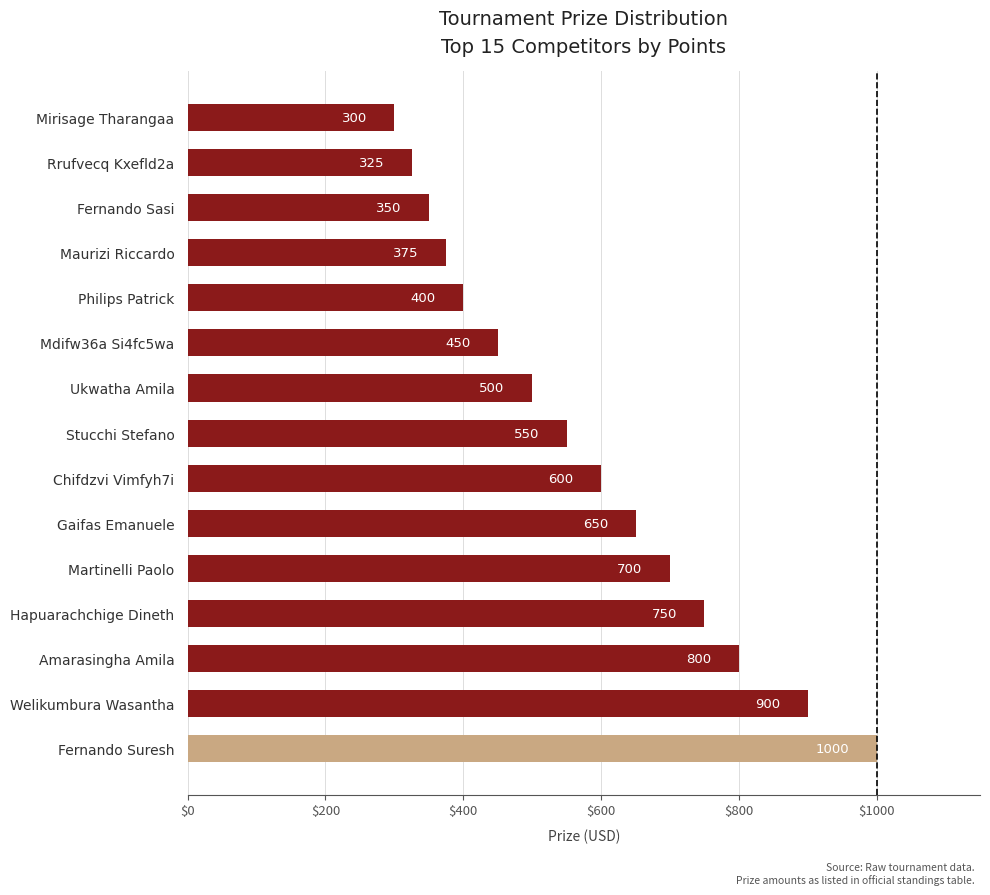

Rank the categories by value from highest to lowest.

Fernando Suresh, Welikumbura Wasantha, Amarasingha Amila, Hapuarachchige Dineth, Martinelli Paolo, Gaifas Emanuele, Chifdzvi Vimfyh7i, Stucchi Stefano, Ukwatha Amila, Mdifw36a Si4fc5wa, Philips Patrick, Maurizi Riccardo, Fernando Sasi, Rrufvecq Kxefld2a, Mirisage Tharangaa